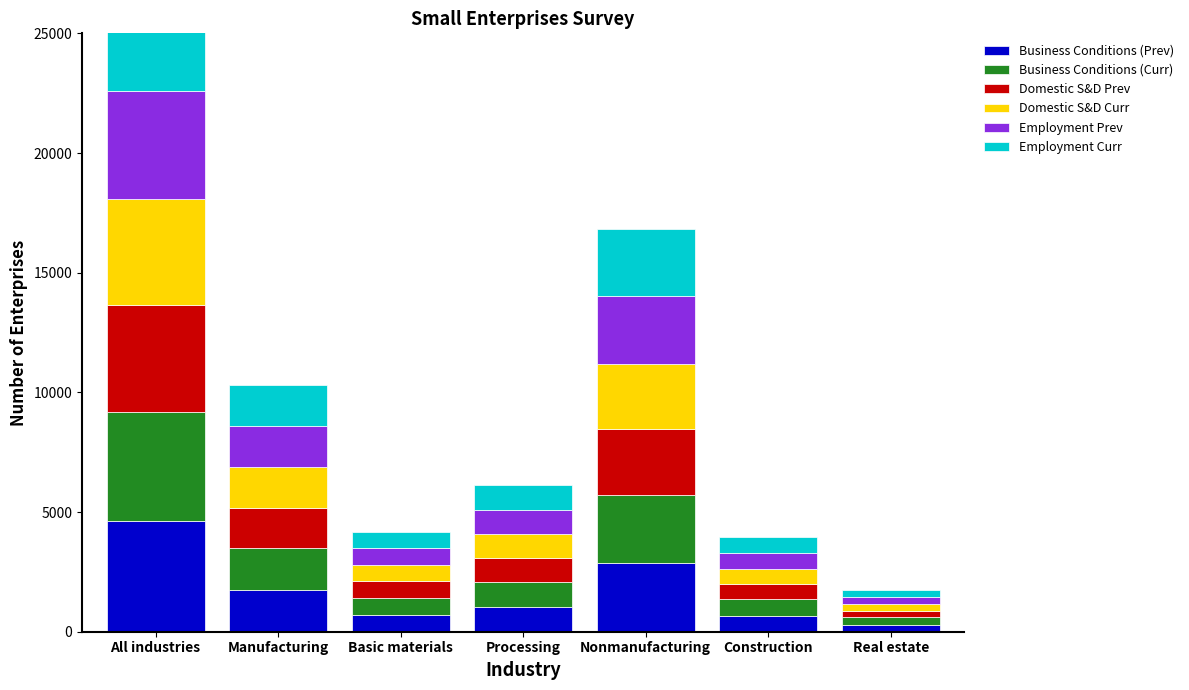

List the series in order of their peak value, lowest first.

Domestic S&D Curr, Domestic S&D Prev, Employment Curr, Employment Prev, Business Conditions (Curr), Business Conditions (Prev)